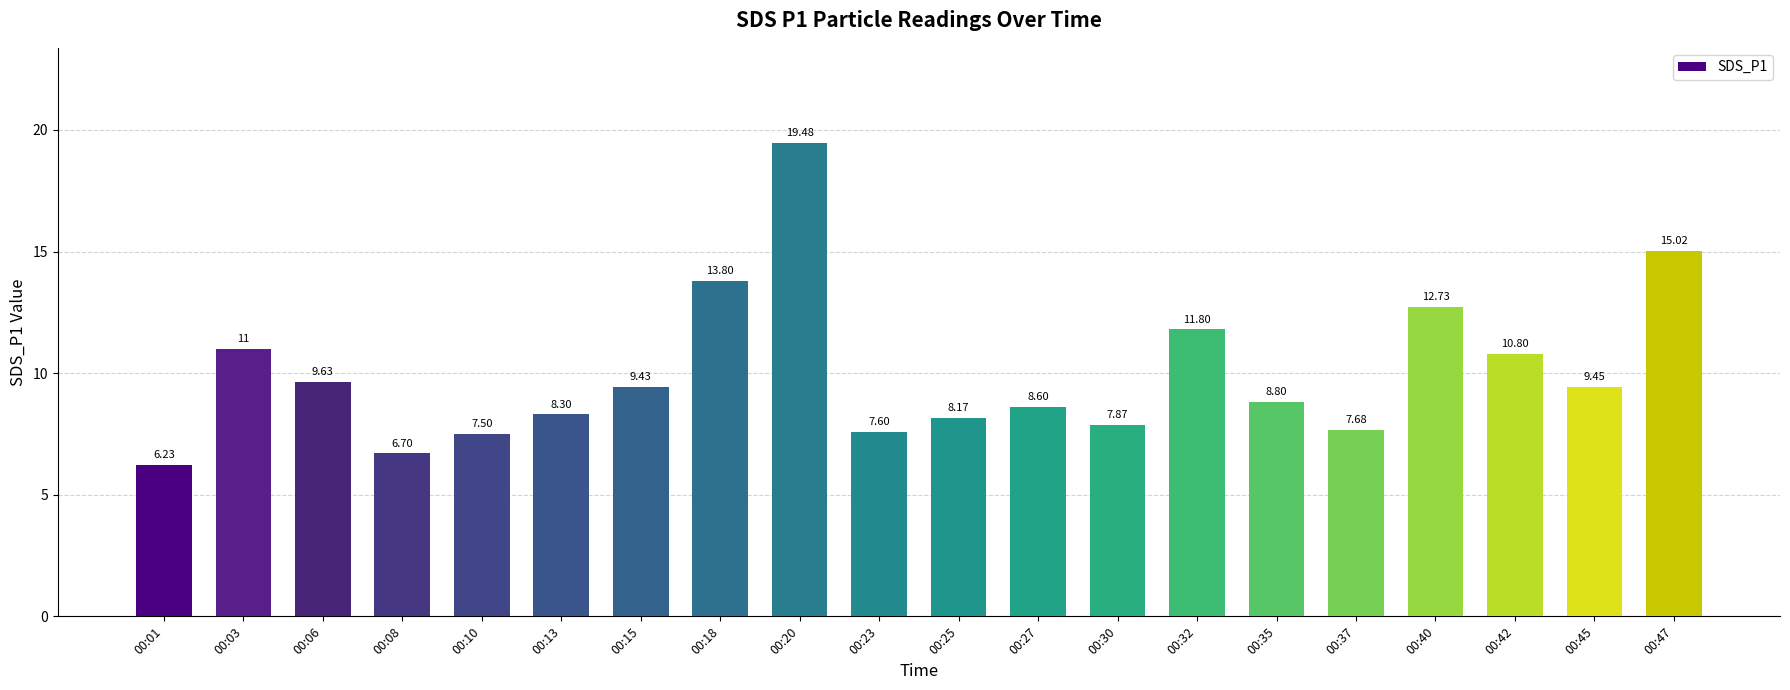

What is the average value?

10.0